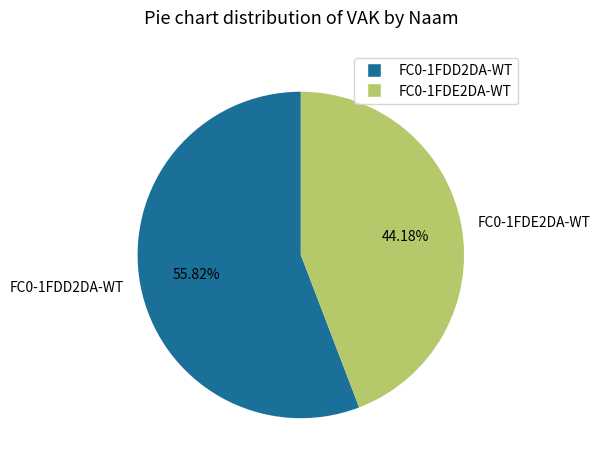

Rank the categories by value from lowest to highest.

FC0-1FDE2DA-WT, FC0-1FDD2DA-WT